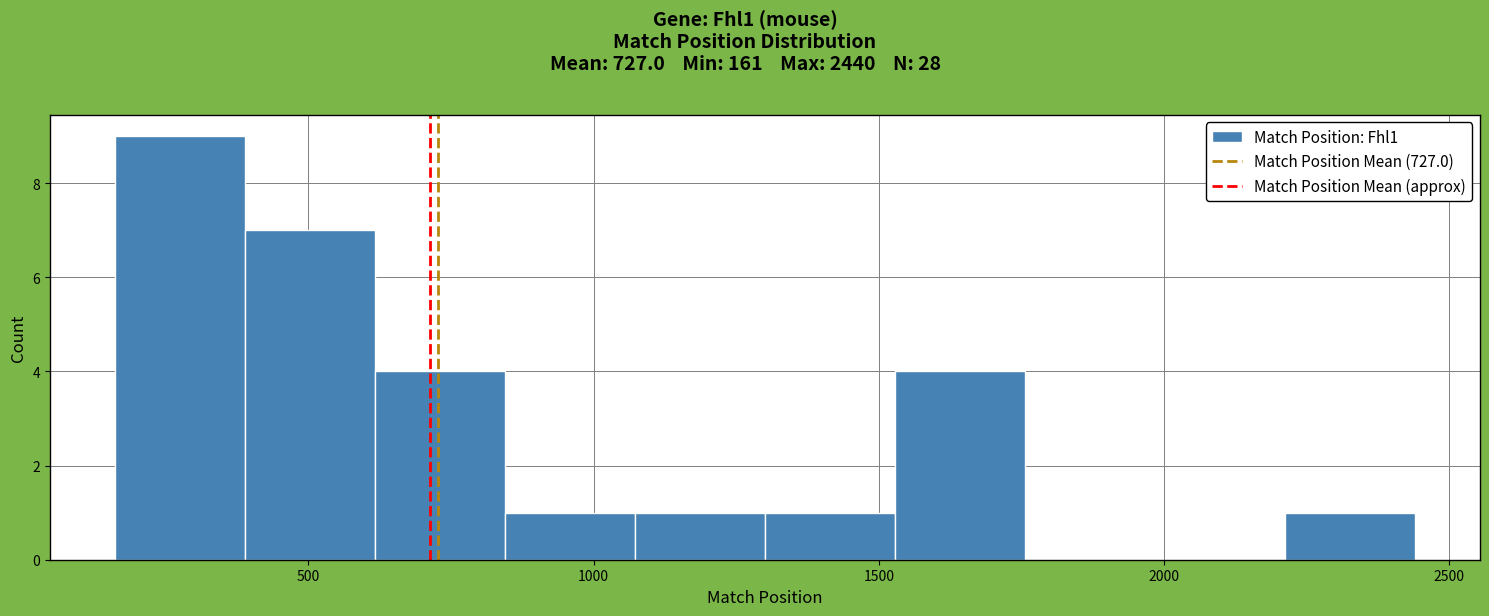

What is the height of the bar covering 600 to 850 on the x-axis? Neither the bar edges nor the heights are printed on the chart, so give them approximately, as read against the axes.

4